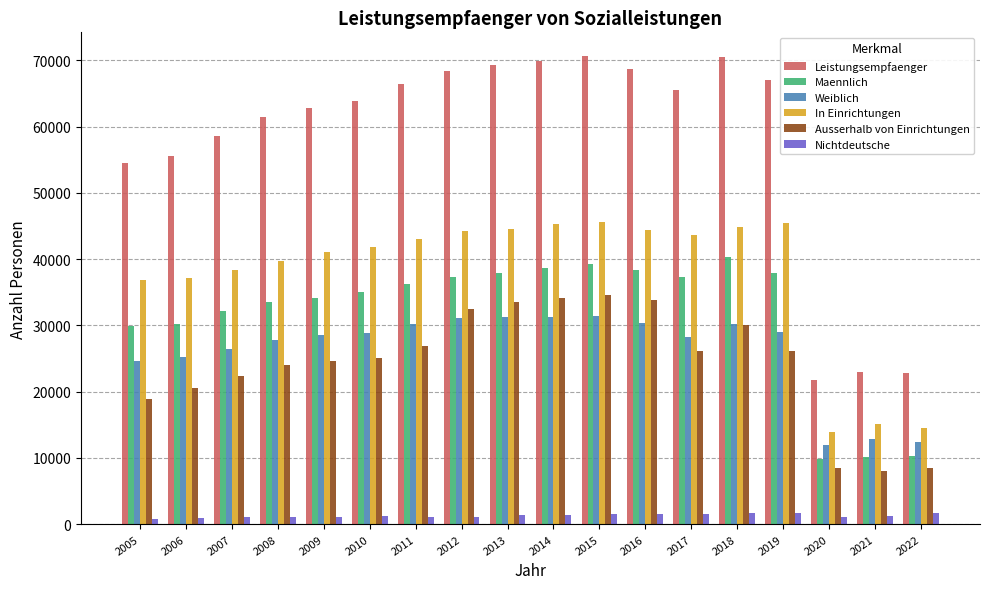

The value of Ausserhalb von Einrichtungen at 2010 is 12641. True or false?

False